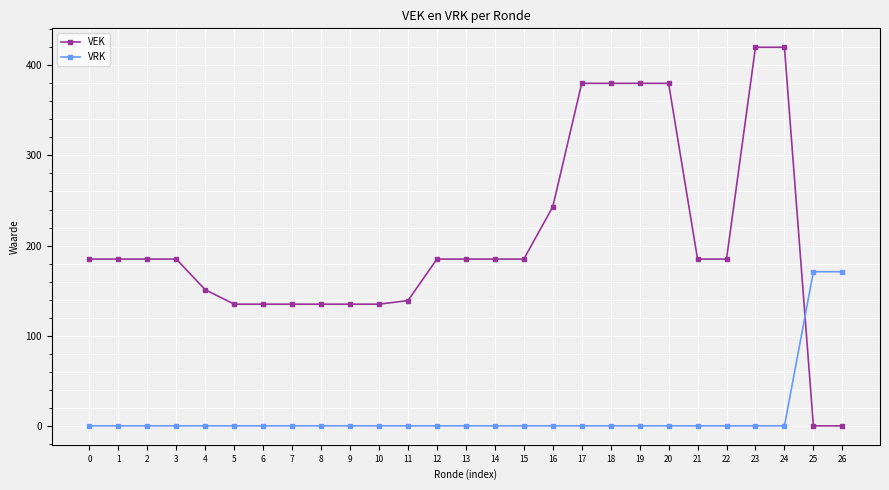

Count the number of data series in this chart.

2